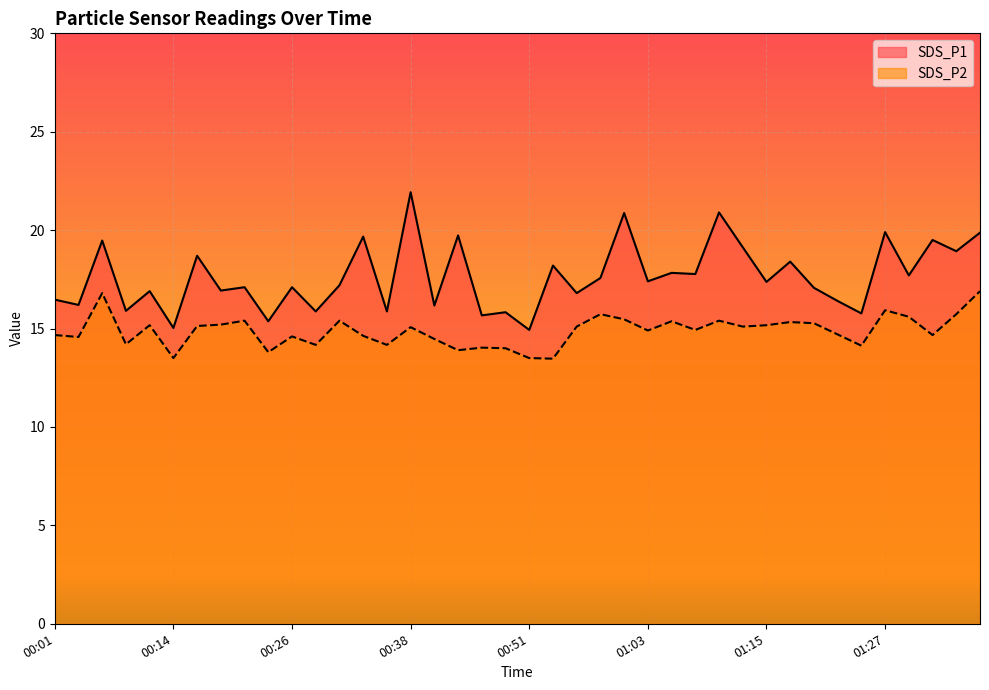

Is it true that SDS_P2 equals 21.4 at 01:00?

False